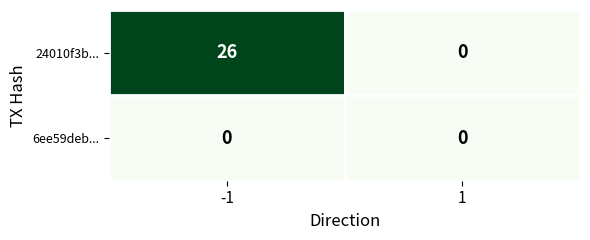

What is the sum of all 24010f3b... values?

26